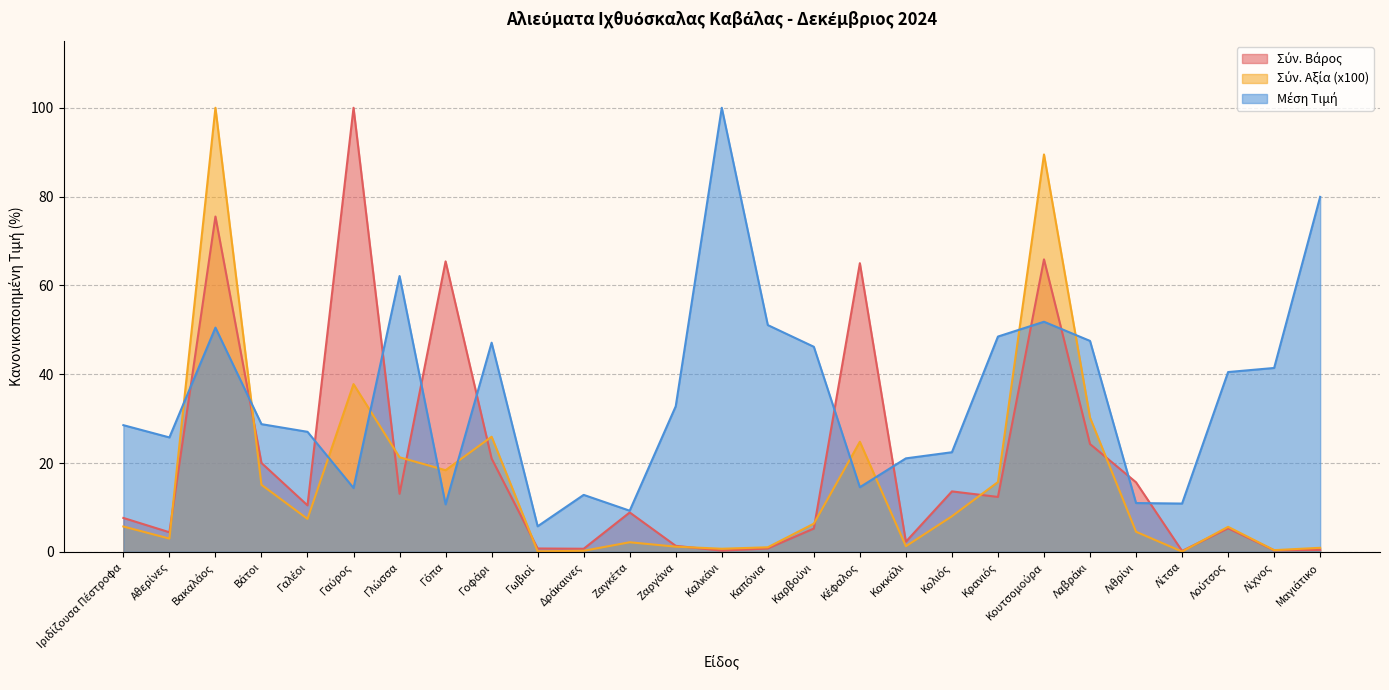

Reading right to left, extract all data points from this chart.

Σύν. Βάρος: 0.4	0.3	5.3	0.2	15.7	24.3	65.9	12.4	13.6	2.3	65.0	5.2	0.8	0.3	1.4	8.9	0.7	0.8	21.0	65.4	13.1	100.0	10.5	20.0	75.5	4.4	7.6
Σύν. Αξία (x100): 0.9	0.4	5.6	0.1	4.5	30.2	89.5	15.7	8.0	1.3	24.8	6.3	1.0	0.7	1.2	2.2	0.2	0.1	25.9	18.4	21.3	37.8	7.4	15.1	100.0	3.0	5.7
Μέση Τιμή: 79.9	41.4	40.5	10.9	11.0	47.5	51.8	48.5	22.4	21.0	14.5	46.2	51.1	100.0	32.8	9.3	12.8	5.8	47.1	10.7	62.1	14.4	27.0	28.8	50.5	25.8	28.5